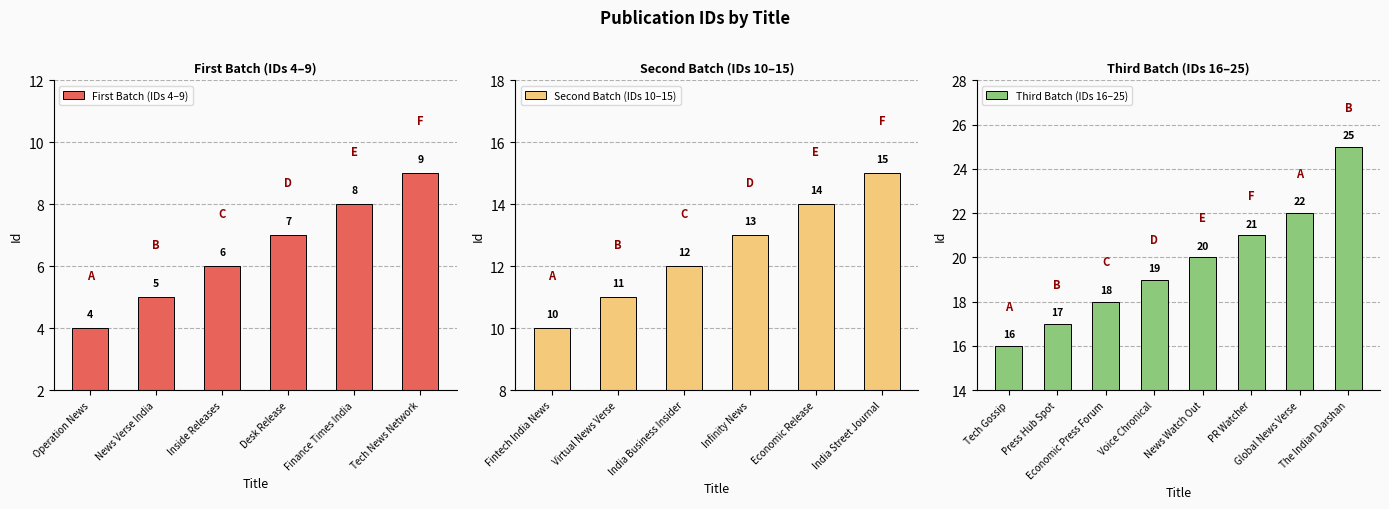

What is the average value?

14